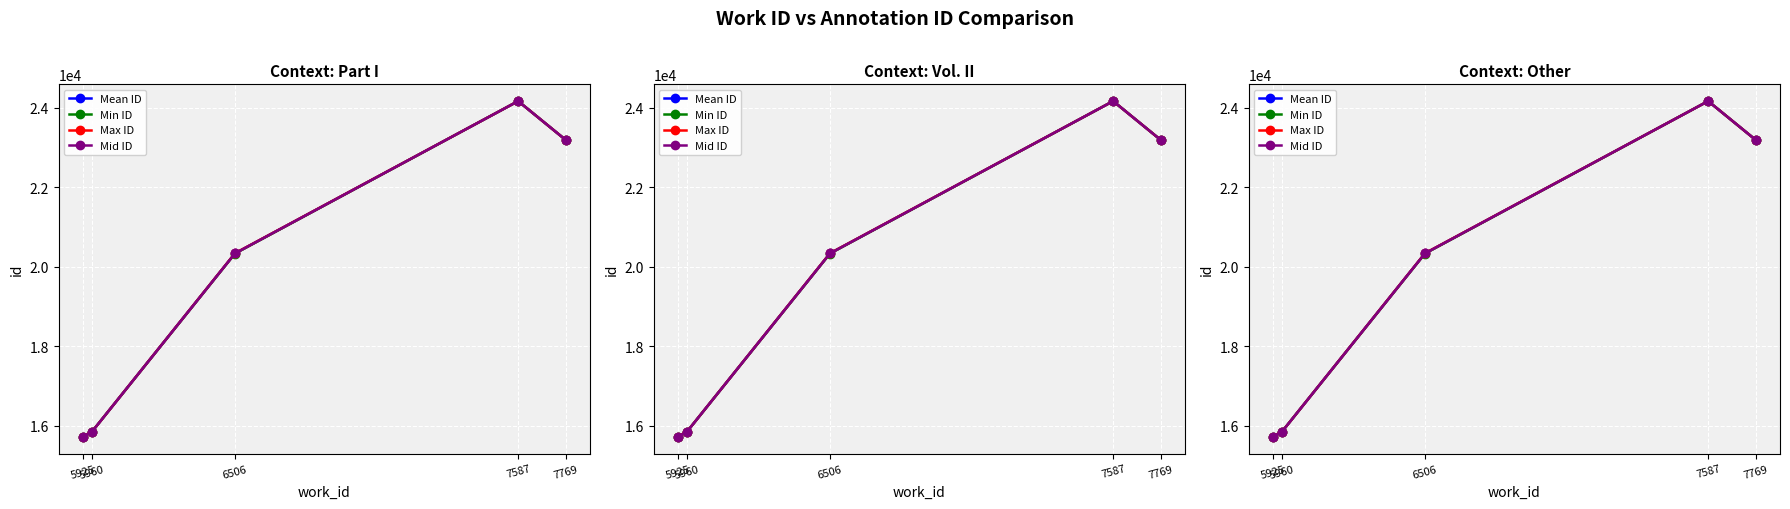

True or false: Mean ID and Mid ID intersect in this chart.

False